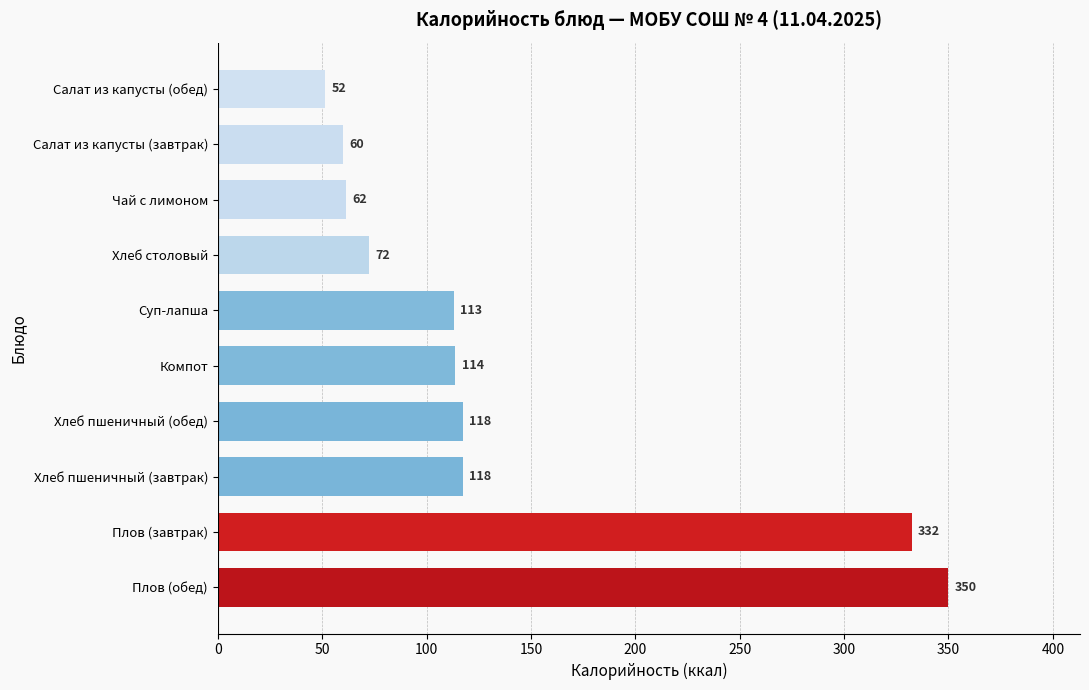

What is the sum of all values?

1389.8